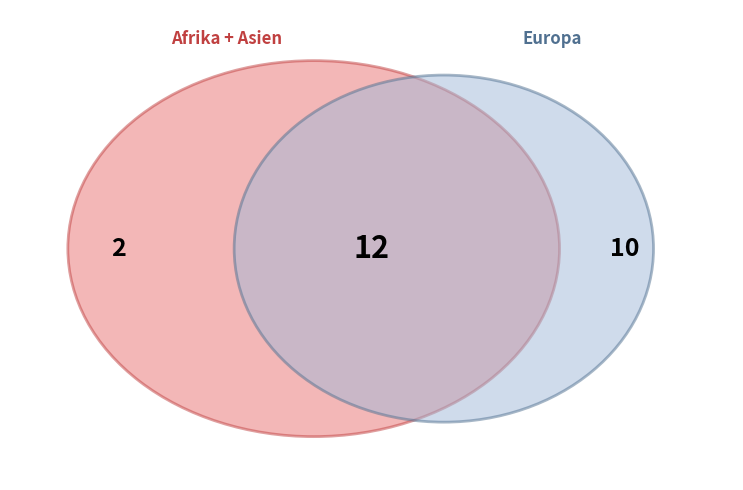

How many slices are in this pie chart?

3